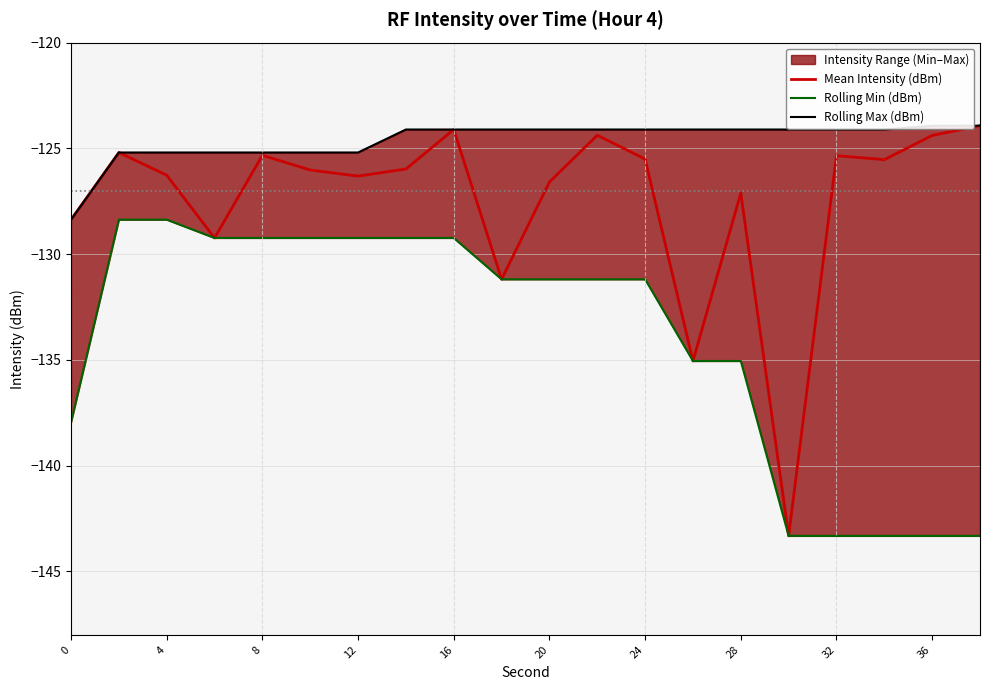

At how many categories does at least one series exceed -139?

20